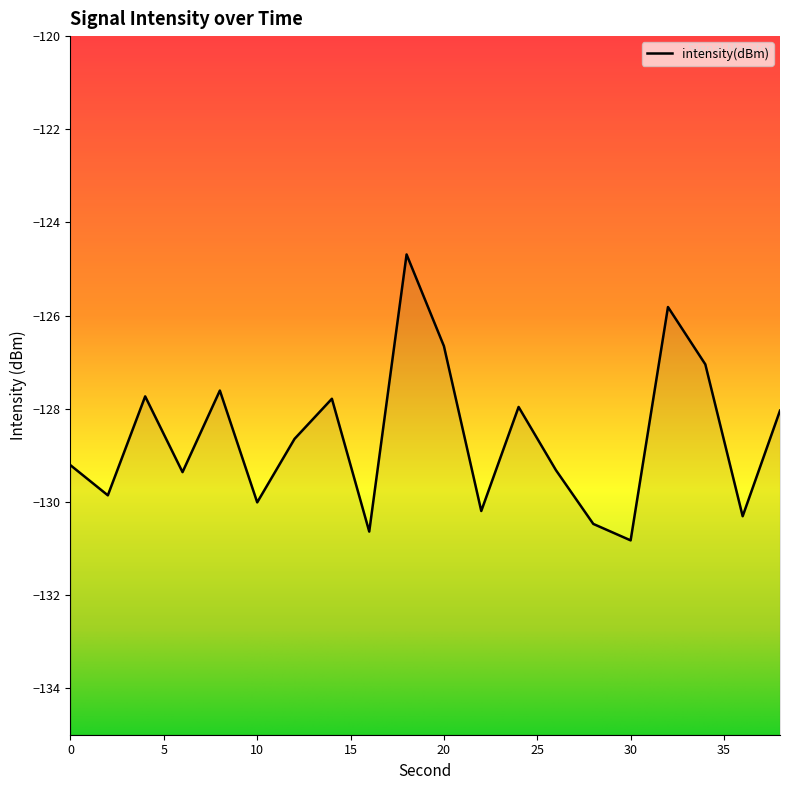

Reading right to left, transcribe all the data shown in this chart.

38=-128.0	36=-130.3	34=-127.0	32=-125.8	30=-130.8	28=-130.5	26=-129.3	24=-128.0	22=-130.2	20=-126.7	18=-124.7	16=-130.6	14=-127.8	12=-128.6	10=-130.0	8=-127.6	6=-129.4	4=-127.7	2=-129.9	0=-129.2